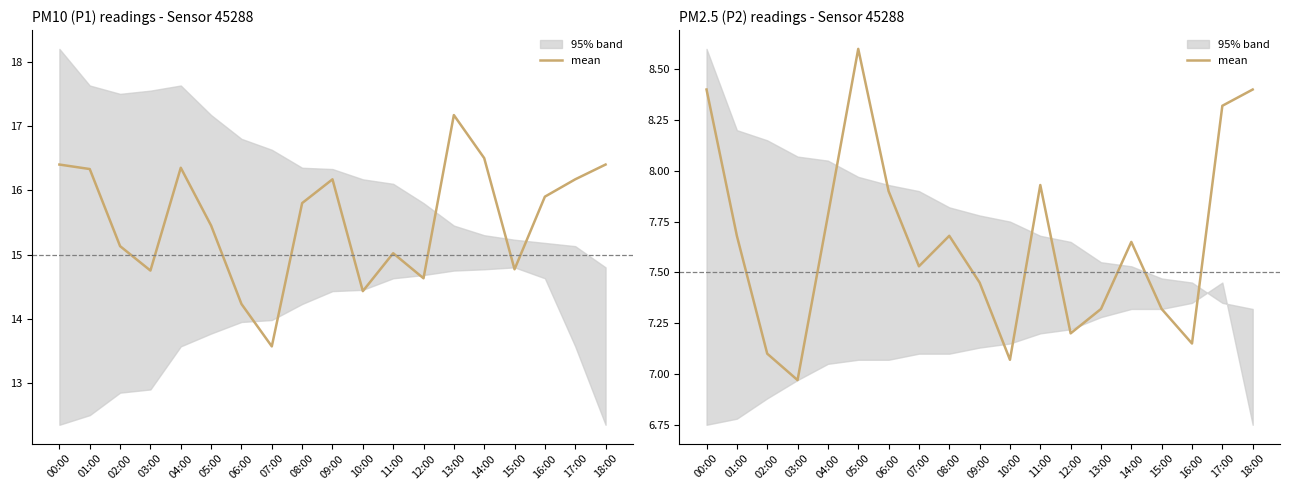

Rank the categories by value from lowest to highest.

03:00, 10:00, 02:00, 16:00, 12:00, 13:00, 15:00, 09:00, 07:00, 14:00, 01:00, 08:00, 04:00, 06:00, 11:00, 17:00, 00:00, 18:00, 05:00